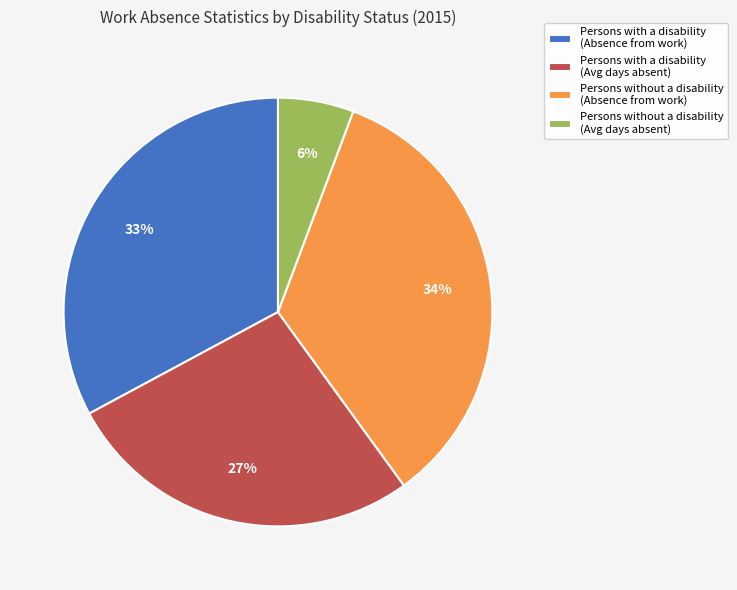

Which has a higher value, Persons without a disability (Absence from work) or Persons with a disability (Avg days absent)?

Persons without a disability (Absence from work)